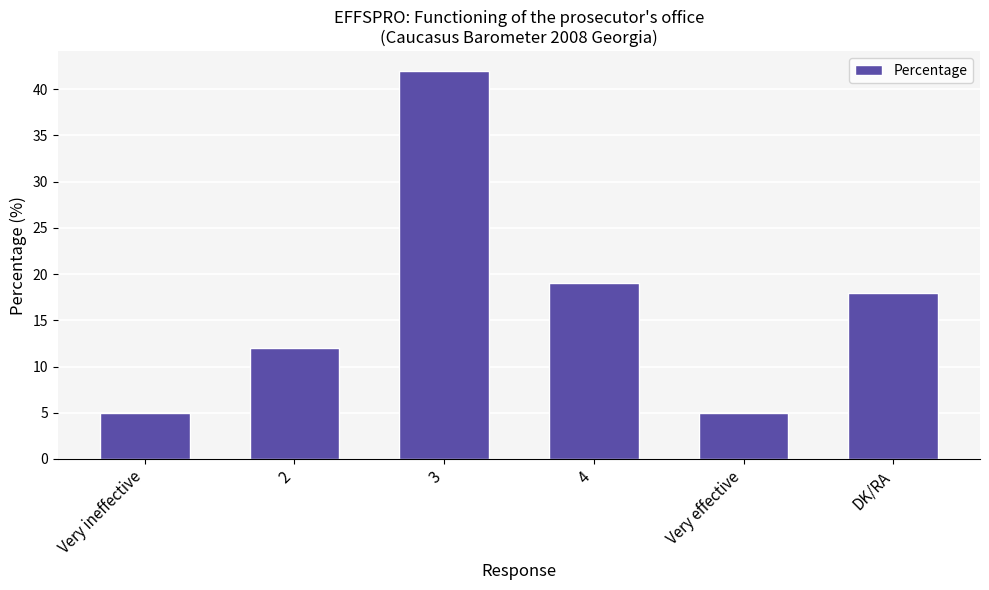

At which label does the data first exceed 18?

3